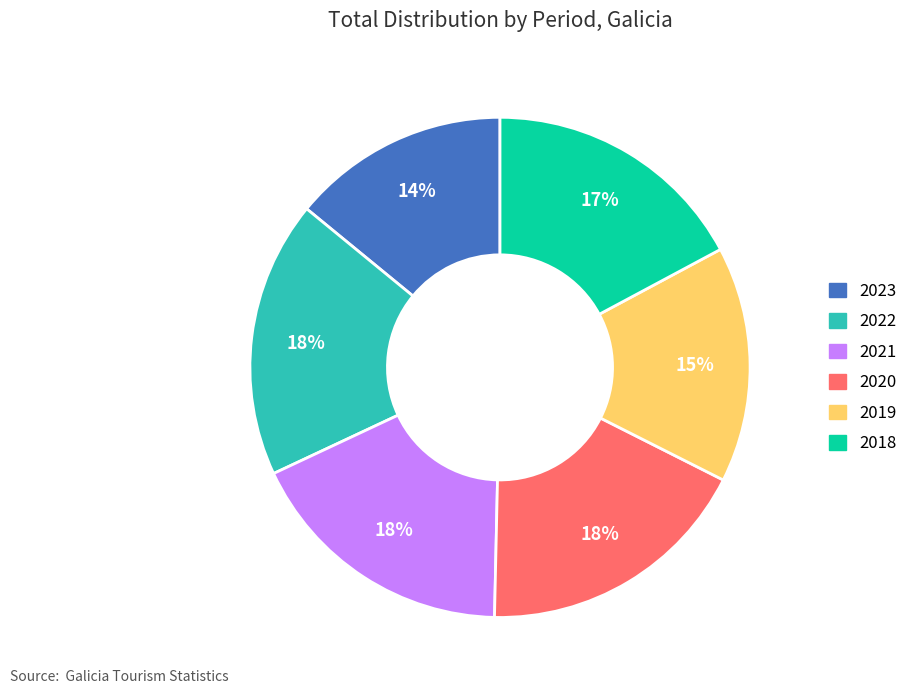

To the nearest percent, what is the difference between the largest and smallest slice percentages?

4%